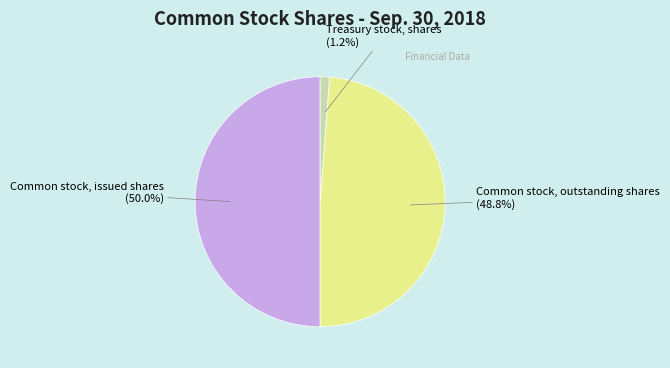

To the nearest percent, what percentage of the pie is Treasury stock, shares?

1%